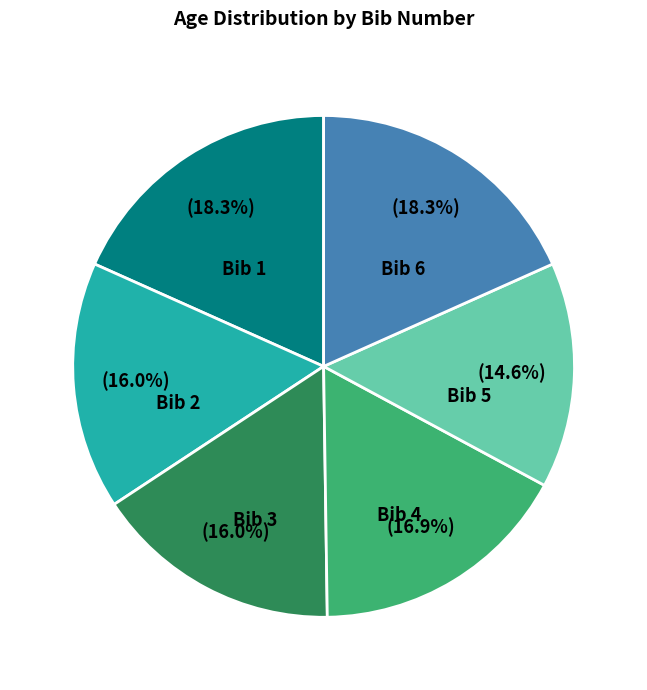

Which slice is the smallest?

Bib 5